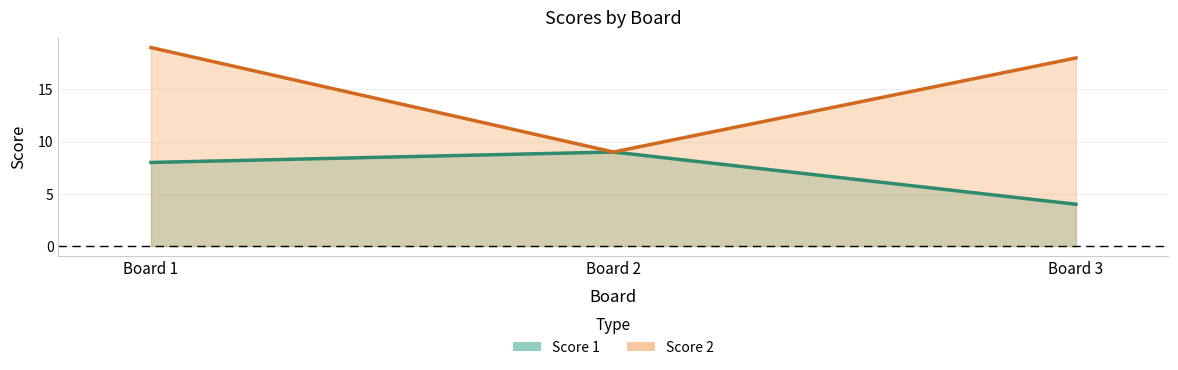

What is the difference between the maximum and minimum values in the Score 2 series?

10